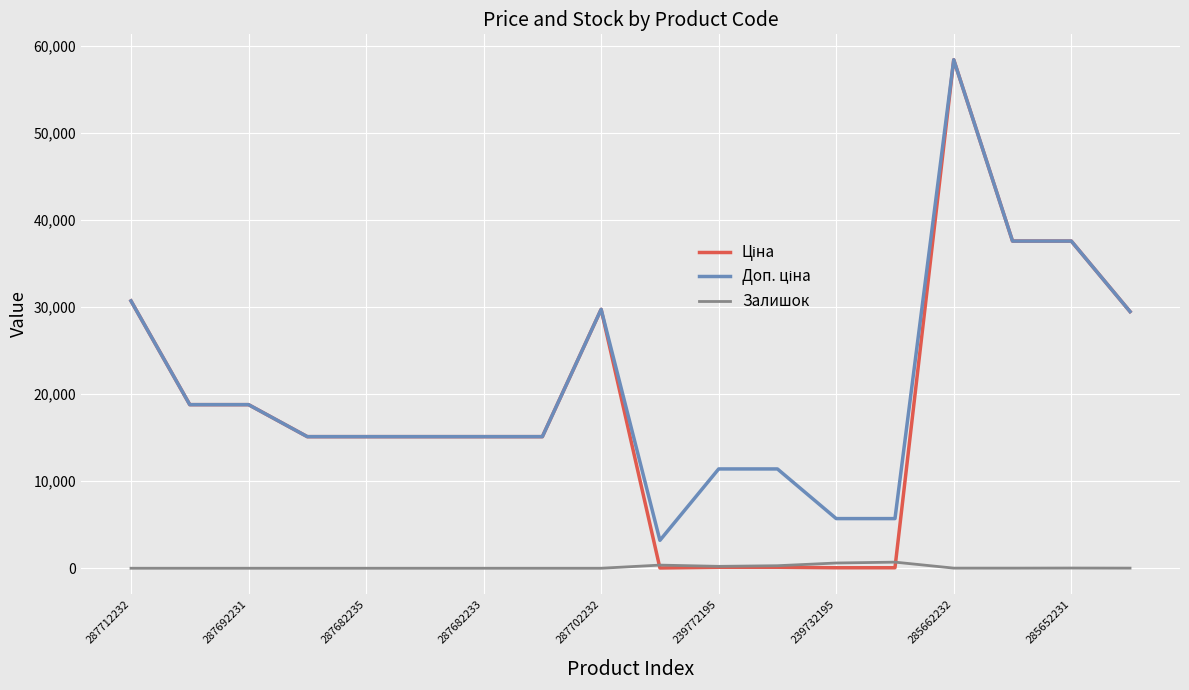

What is the maximum value shown in the chart?

58426.5